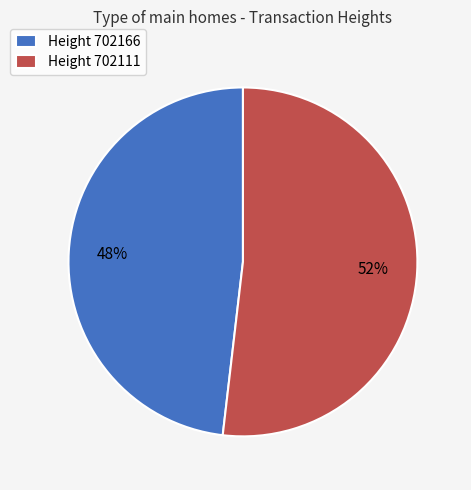

The Height 702111 slice represents 59% of the pie. True or false?

False